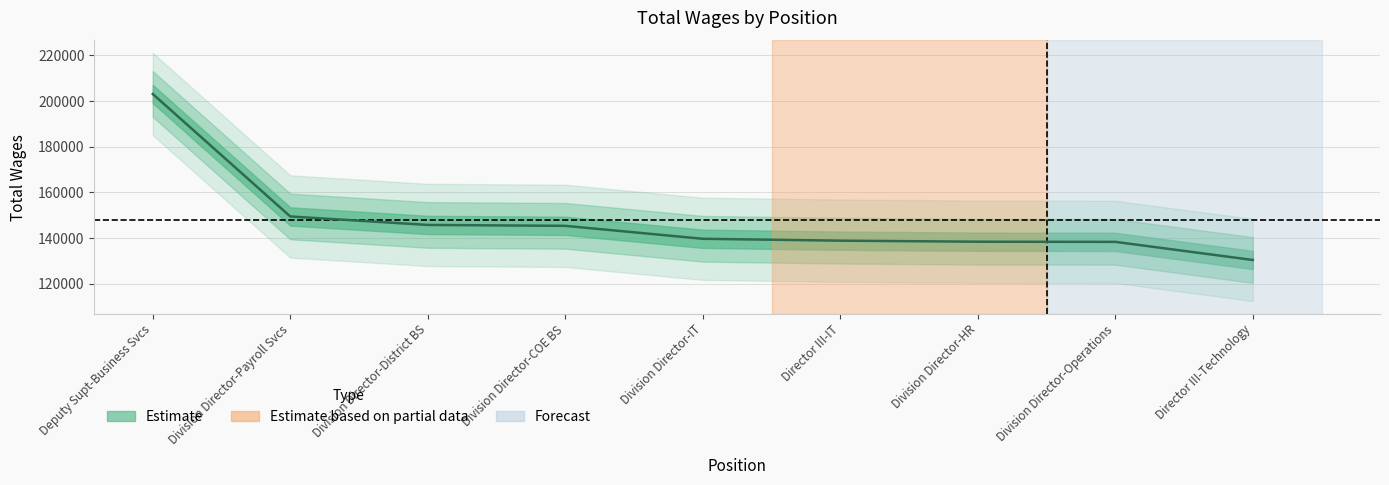

How many series are shown in this chart?

1